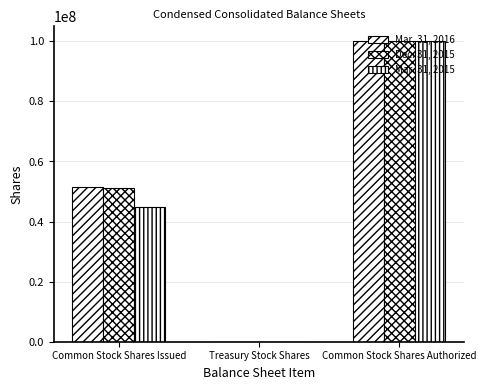

How many groups of bars are there?

3